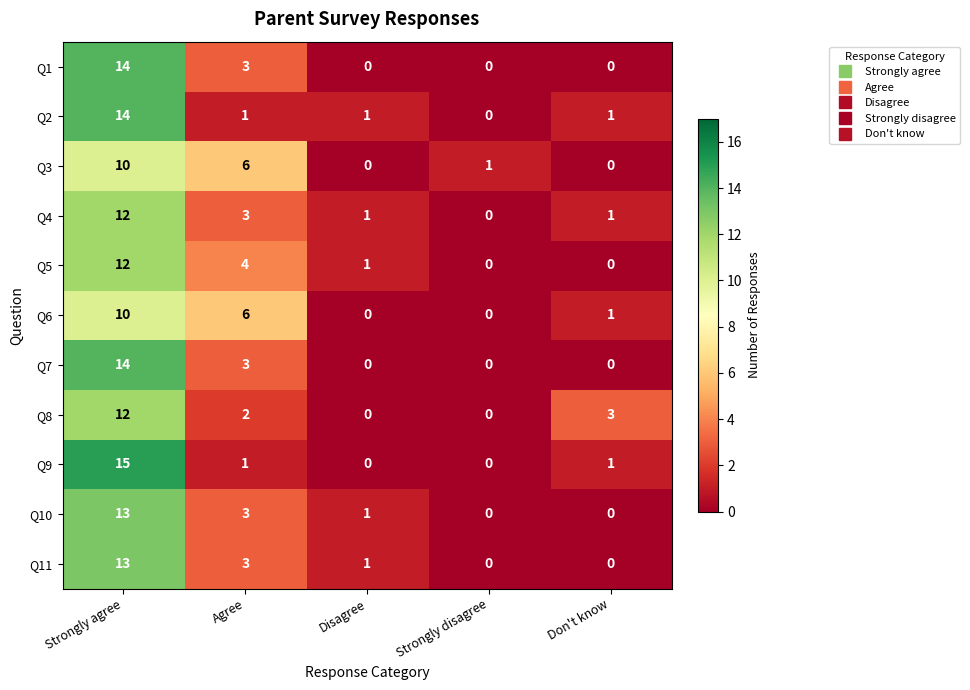

Where does the Q2 series first go above 1?

Strongly agree